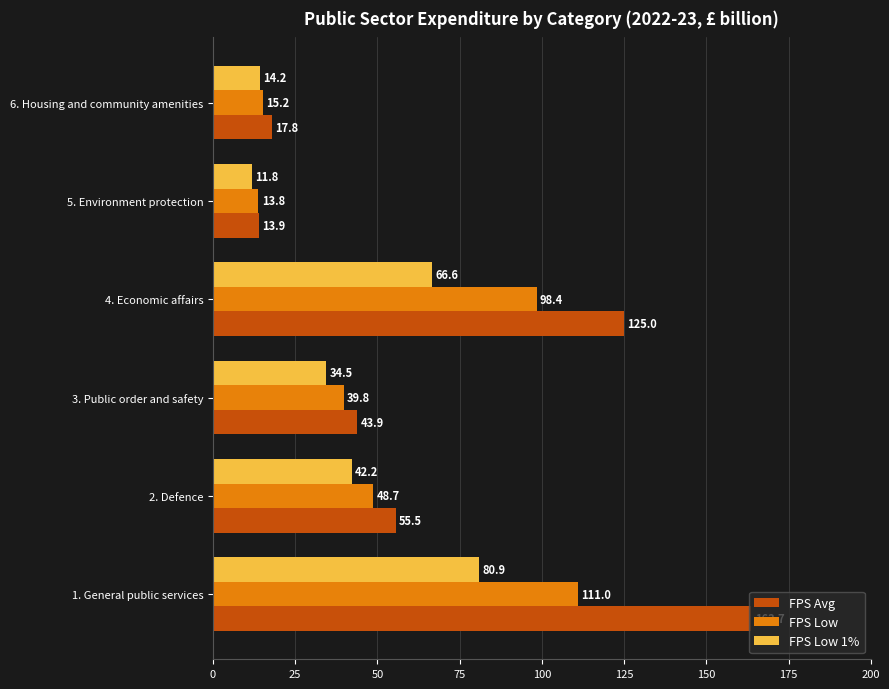

The FPS Low 1% series shows 47.2 at 1. General public services. True or false?

False